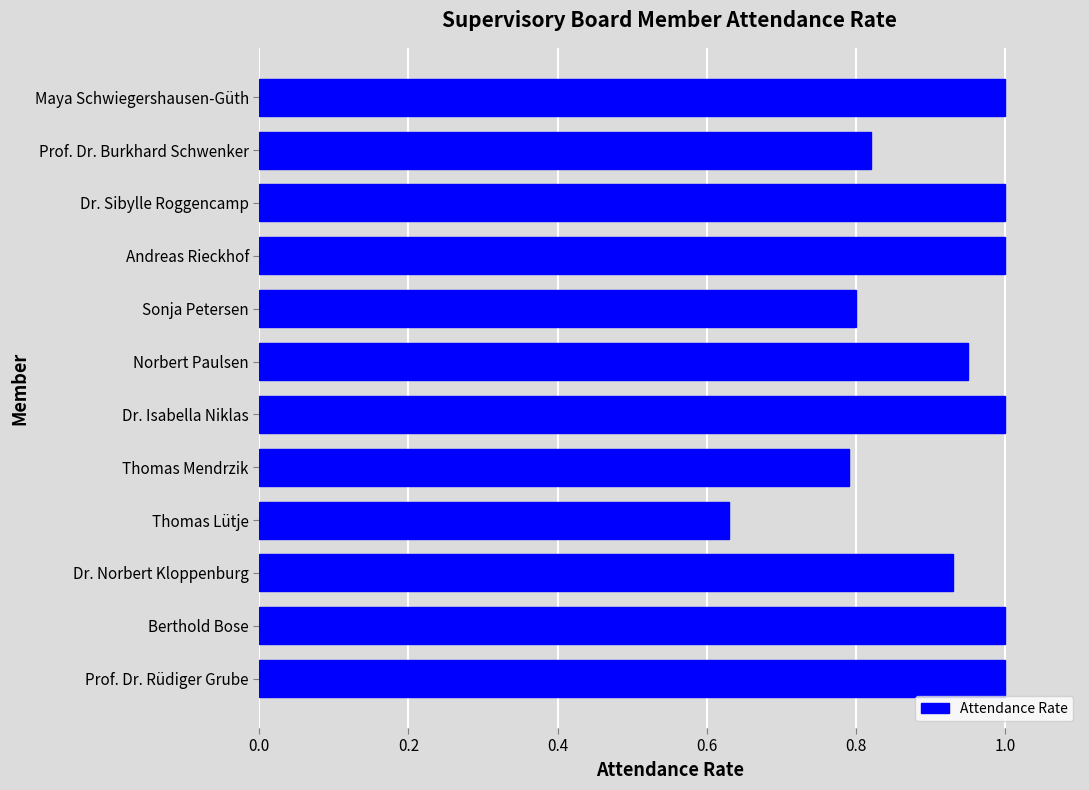

How many data points does each series have?

12